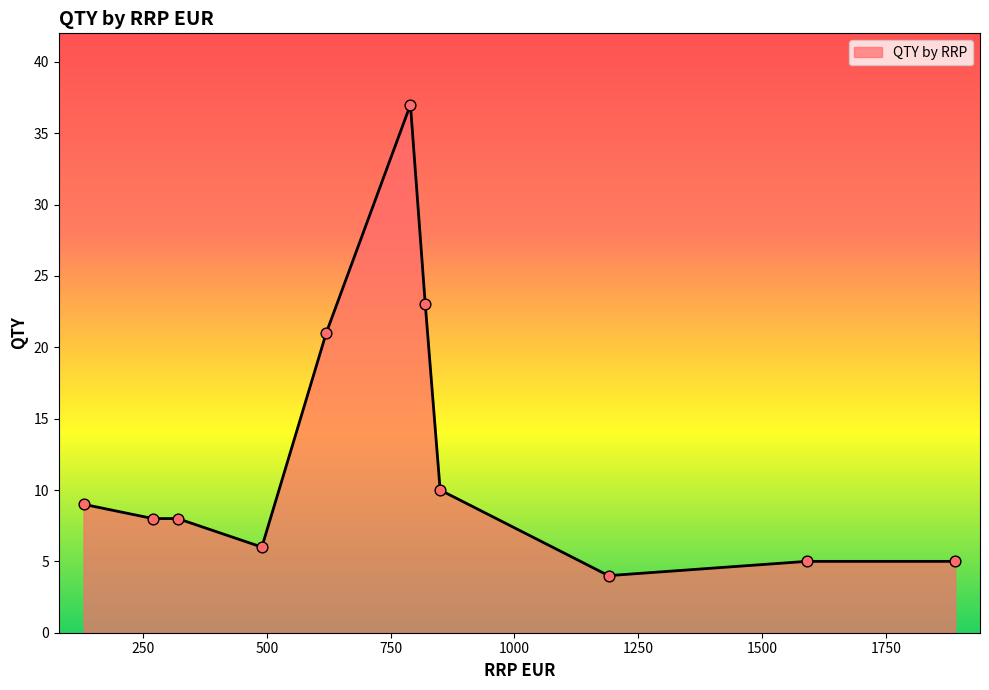

What is the minimum value shown in the chart?

4